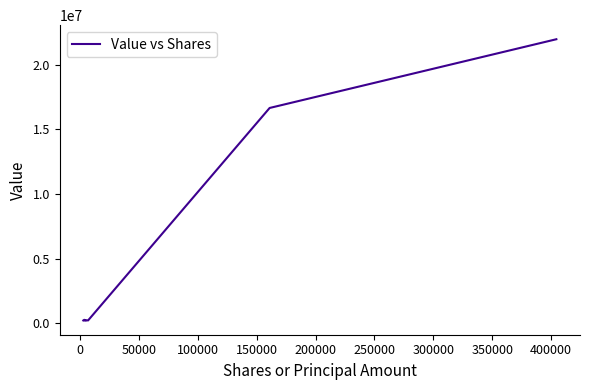

What is the greatest value displayed?

21970000